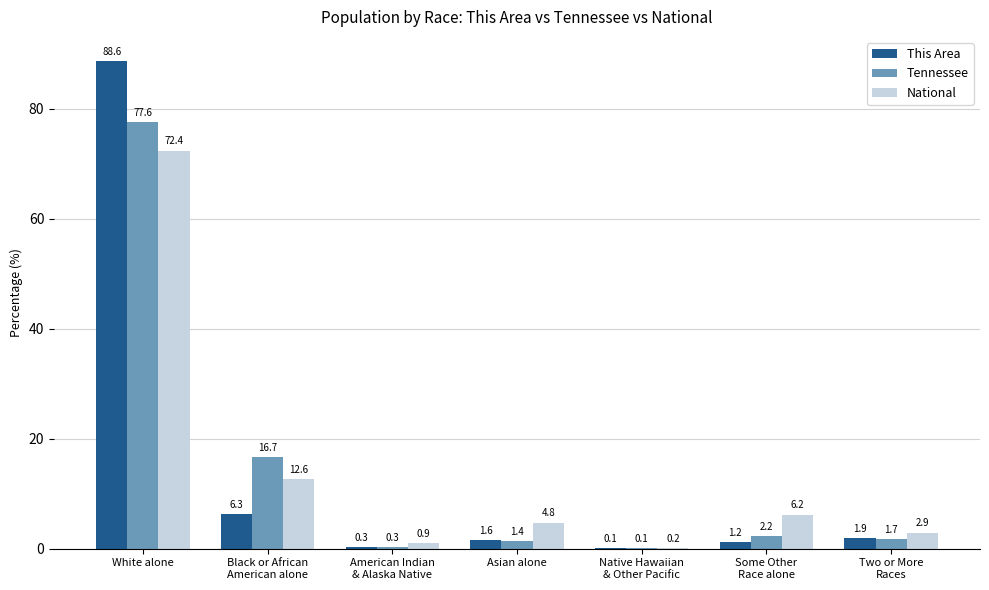

What are all the series names shown in the legend?

This Area, Tennessee, National